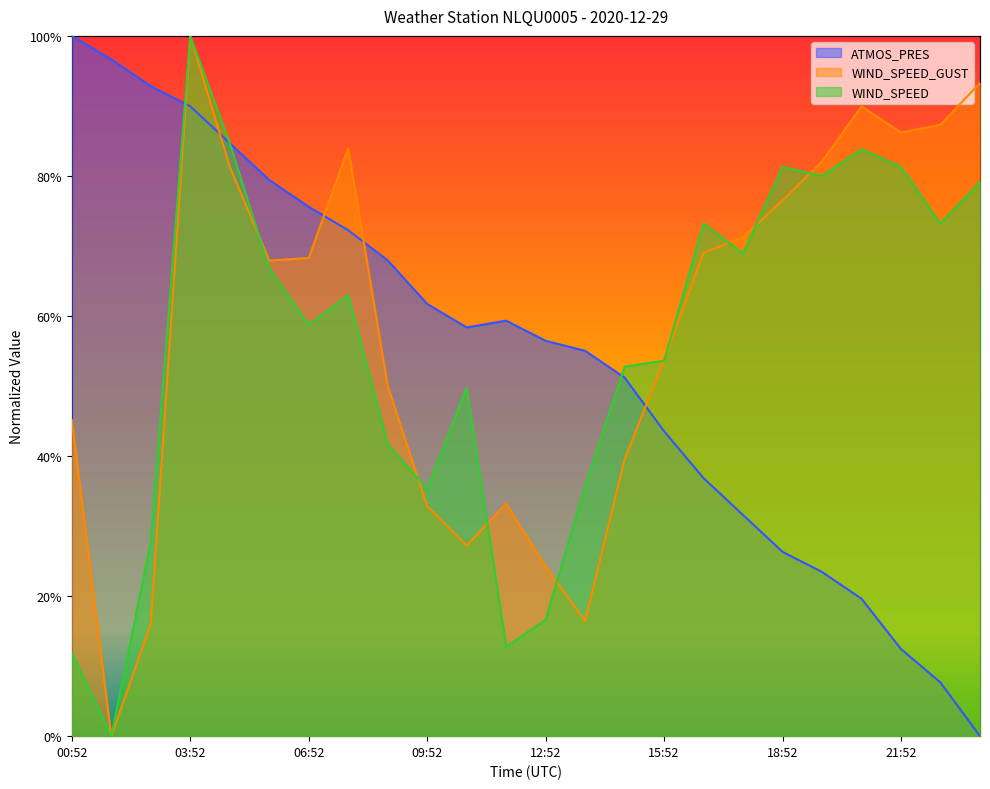

What is the maximum value for WIND_SPEED?

1.0